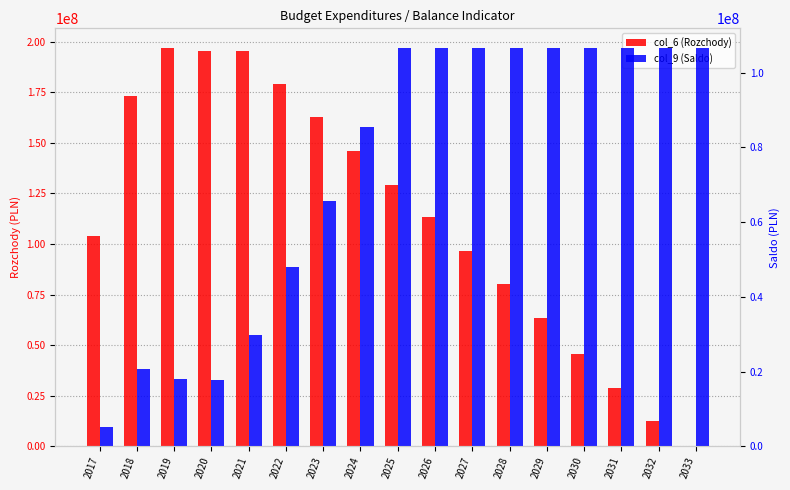

Reading left to right, extract all data points from this chart.

col_6 (Rozchody): 2017=103759000.8	2018=173259614.9	2019=196759000.0	2020=195259000.0	2021=195259000.0	2022=179000000.0	2023=163000000.0	2024=145900000.0	2025=129400000.0	2026=113300000.0	2027=96700000.0	2028=80200000.0	2029=63400000.0	2030=45500000.0	2031=29000000.0	2032=12500000.0	2033=0.0
col_9 (Saldo): 2017=5057807.7	2018=20558895.6	2019=17947169.8	2020=17722490.5	2021=29711146.4	2022=47951085.2	2023=65693219.1	2024=85547344.6	2025=106523227.2	2026=106523227.2	2027=106523227.2	2028=106523227.2	2029=106523227.2	2030=106523227.2	2031=106523227.2	2032=106523227.2	2033=106523227.2